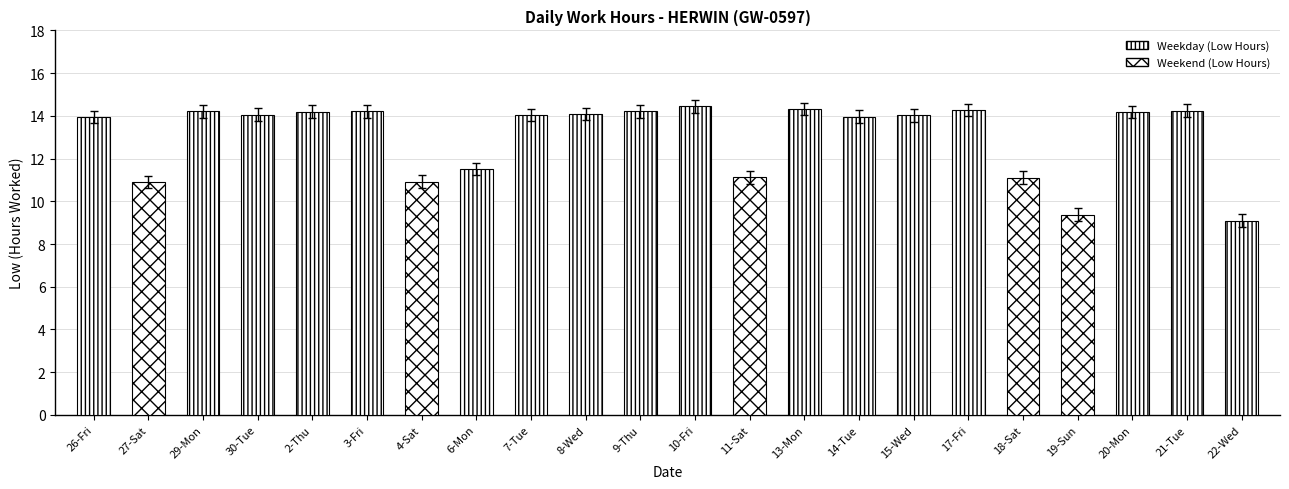

What is the label of the 1st bar from the left?

26-Fri